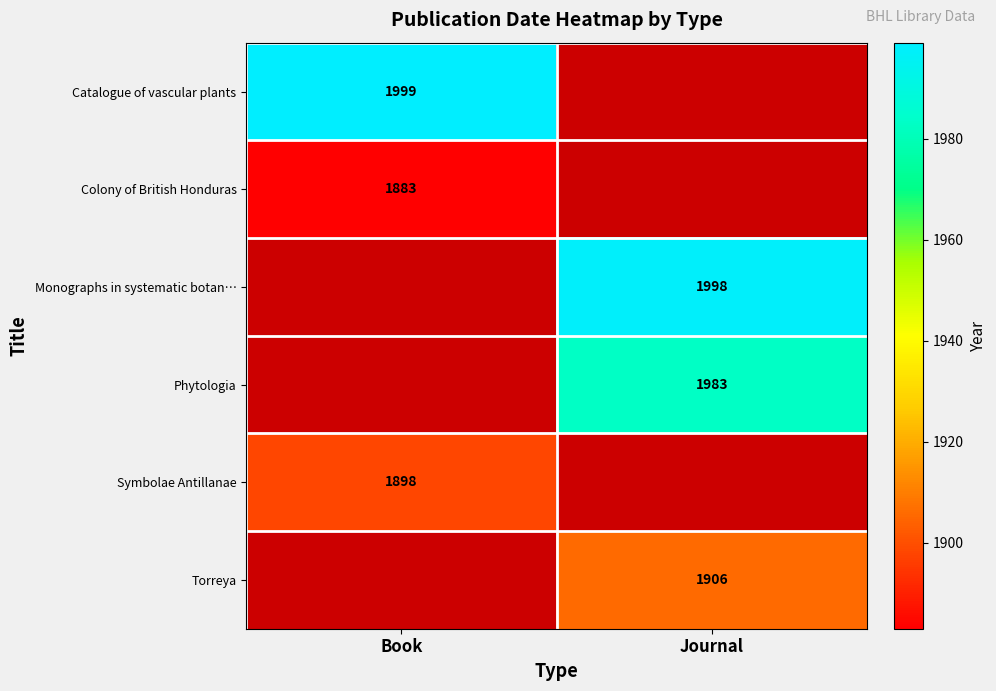

Count the number of data series in this chart.

6